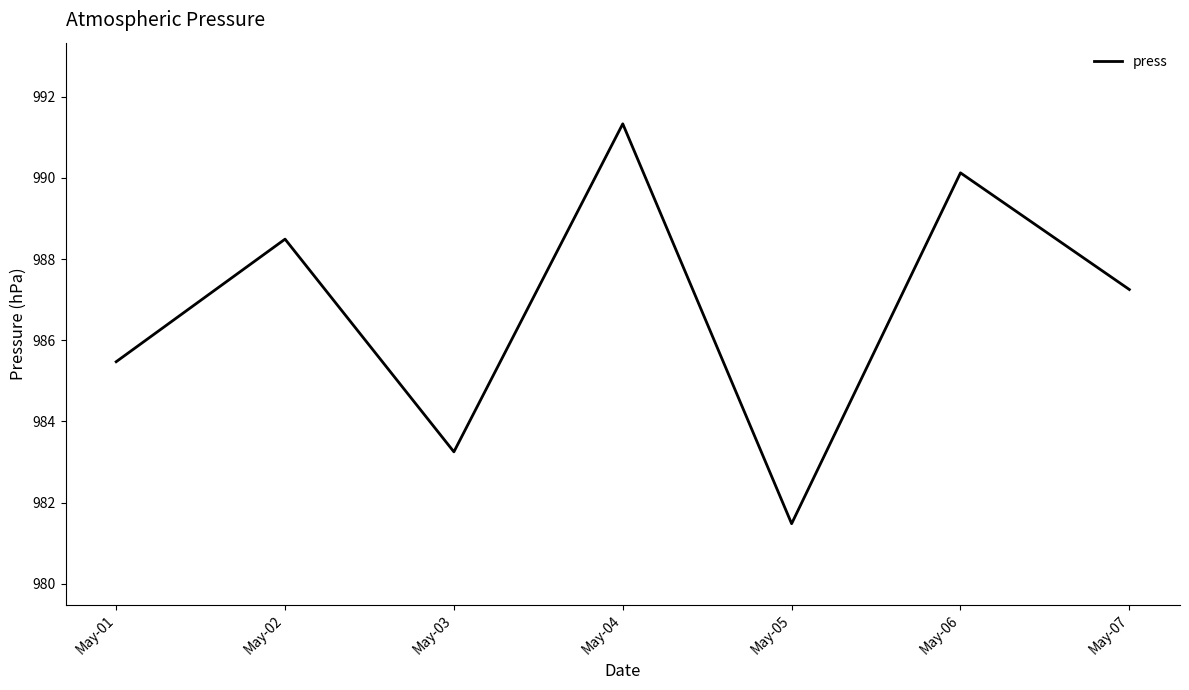

What is the change in value from May-02 to May-03?

-5.2